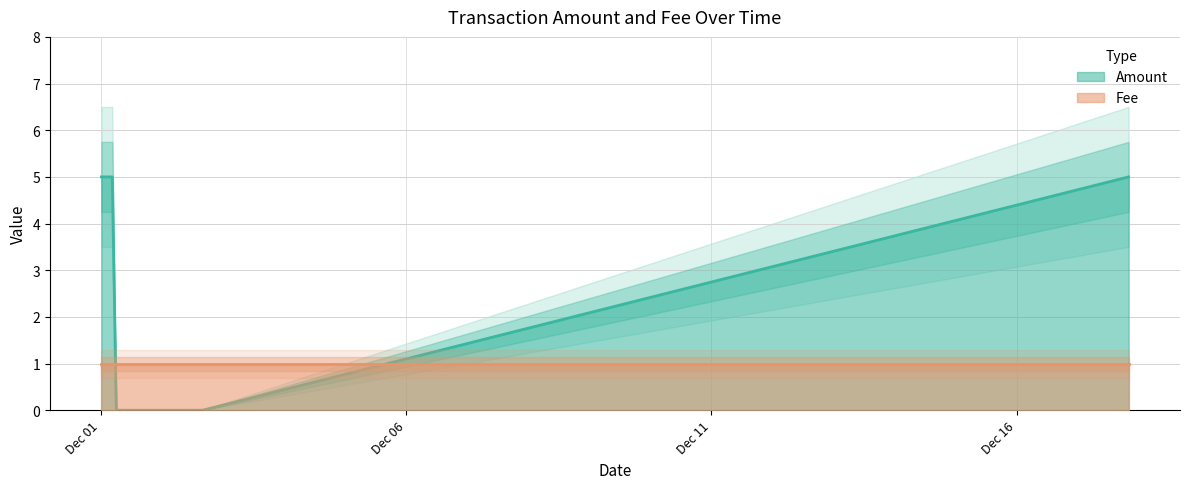

True or false: the data shows 0 at 2016-12-02 16:01:45.

True